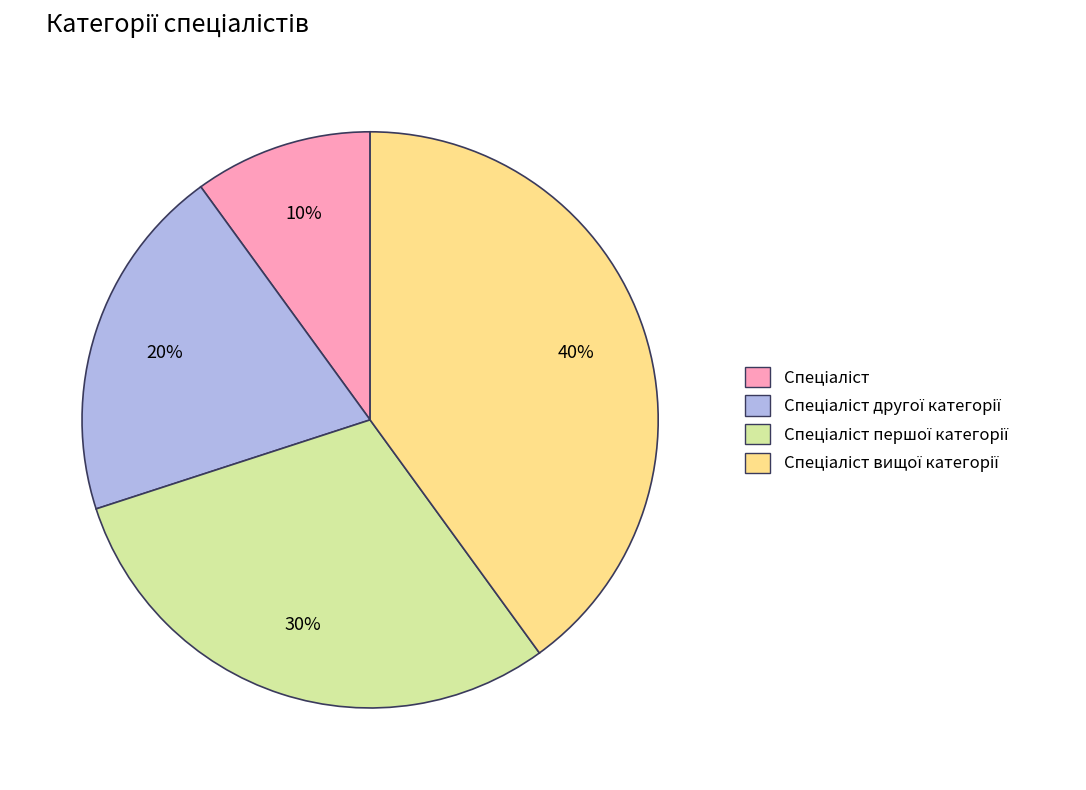

Is there any slice that represents more than half of the pie?

No